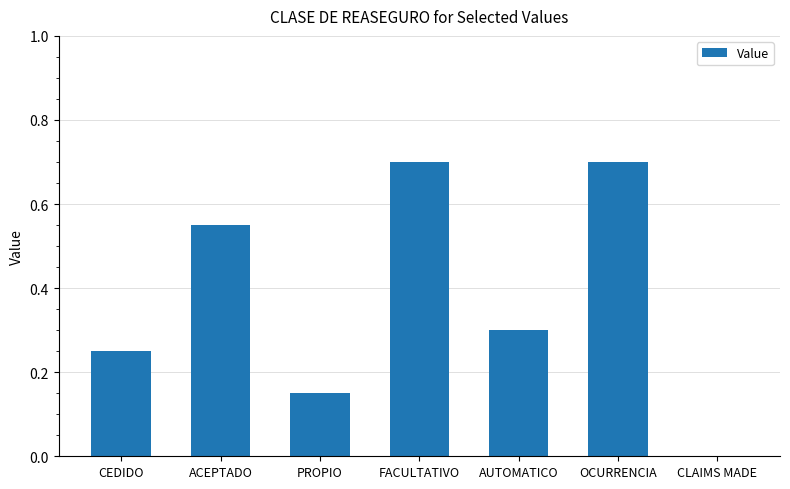

What is the maximum value shown in the chart?

0.7